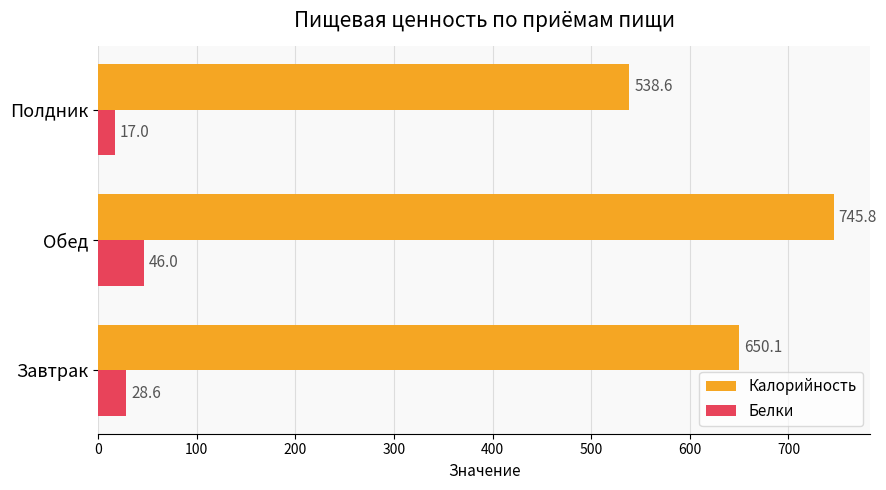

How many distinct data groups are displayed?

2